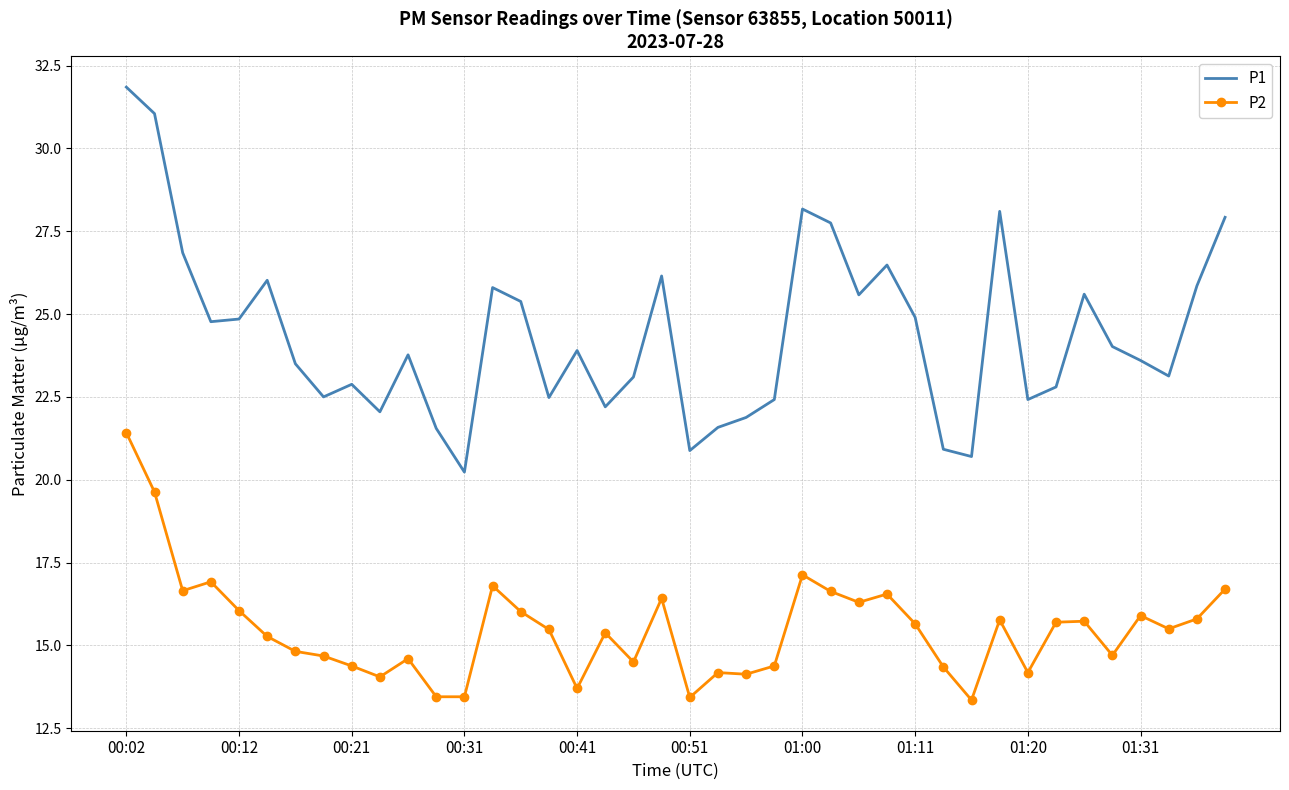

Which series has the widest spread of values?

P1